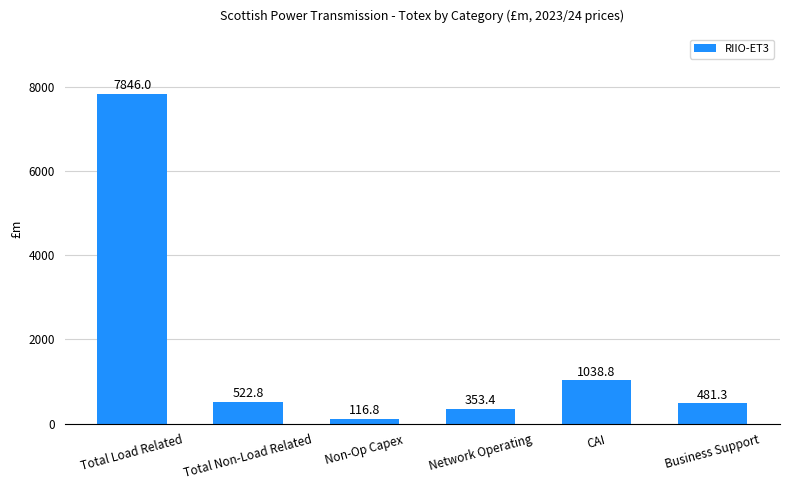

Reading left to right, what are all the values shown in this chart?

Total Load Related=7846.0	Total Non-Load Related=522.8	Non-Op Capex=116.8	Network Operating=353.4	CAI=1038.8	Business Support=481.3